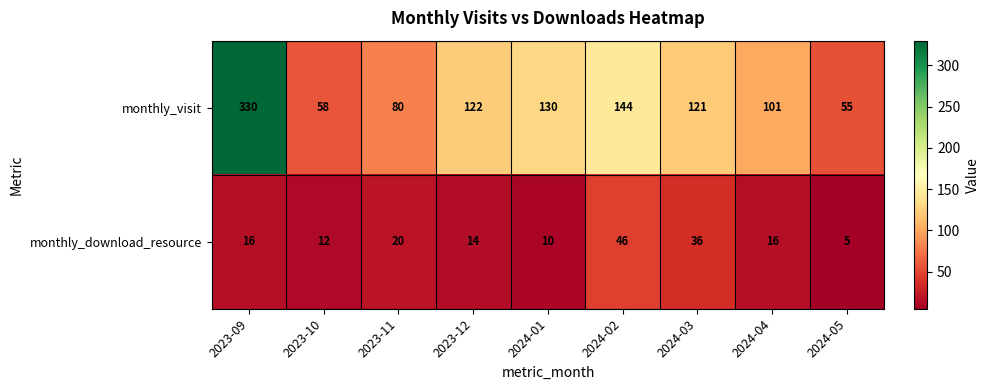

True or false: monthly_download_resource has a value of 4 at 2023-11.

False